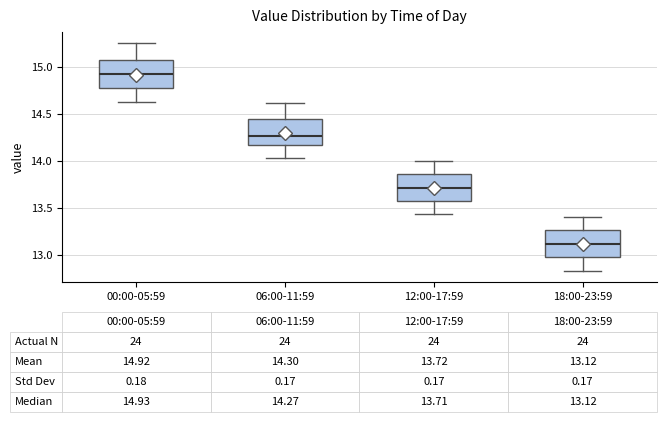

Which box has the highest median line?

00:00-05:59